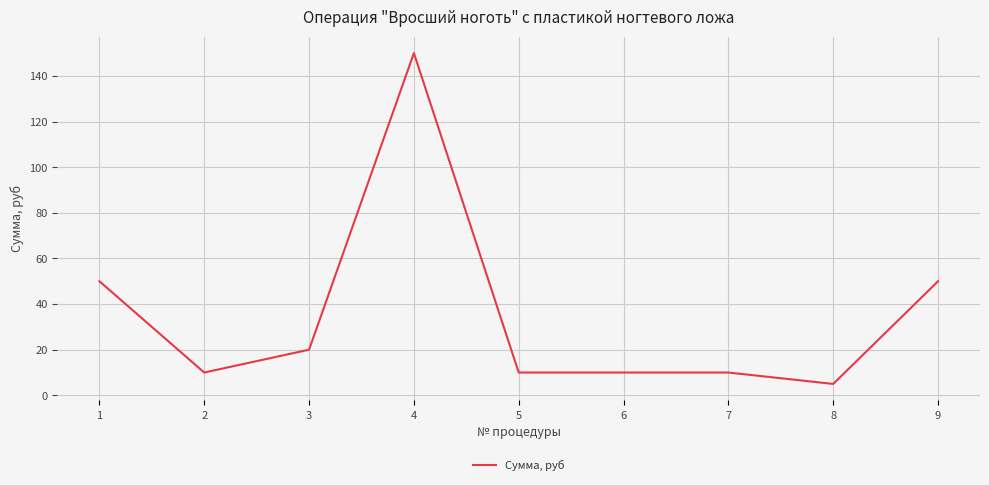

What is the approximate value at 1?

50